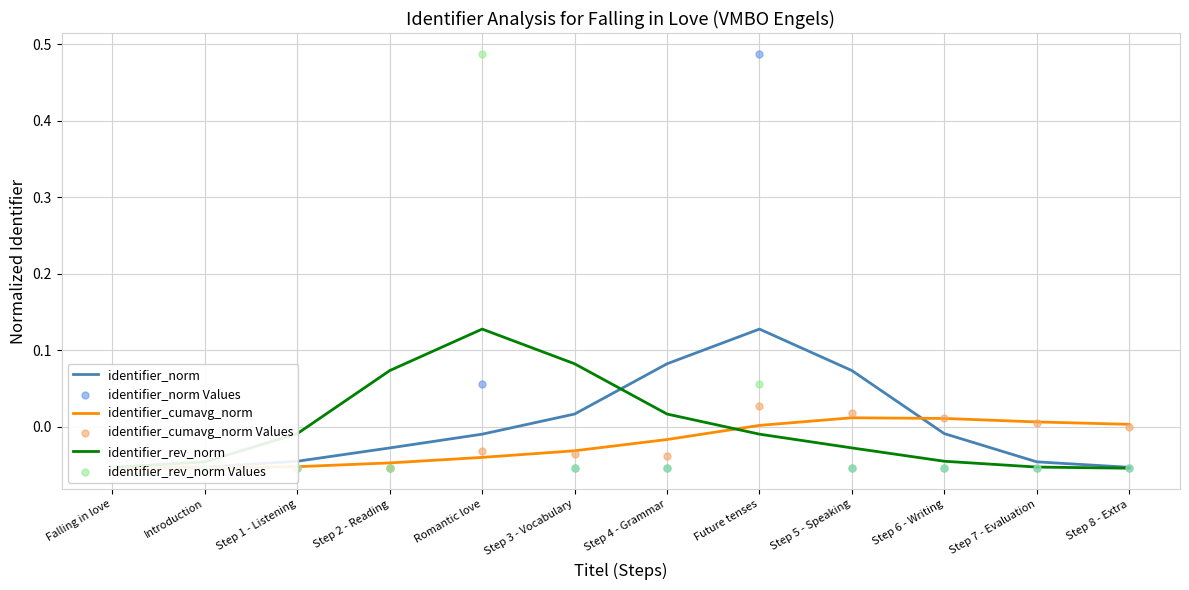

At how many categories does at least one series exceed 0?

9